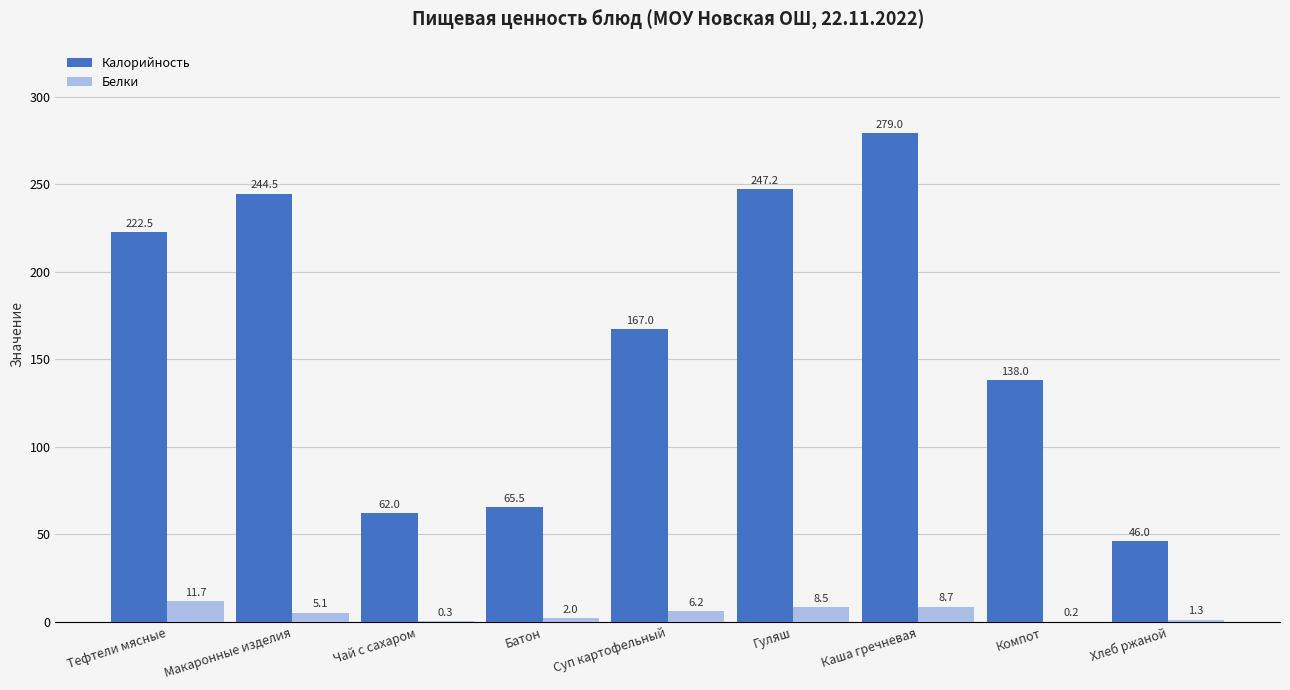

How many groups of bars are there?

9